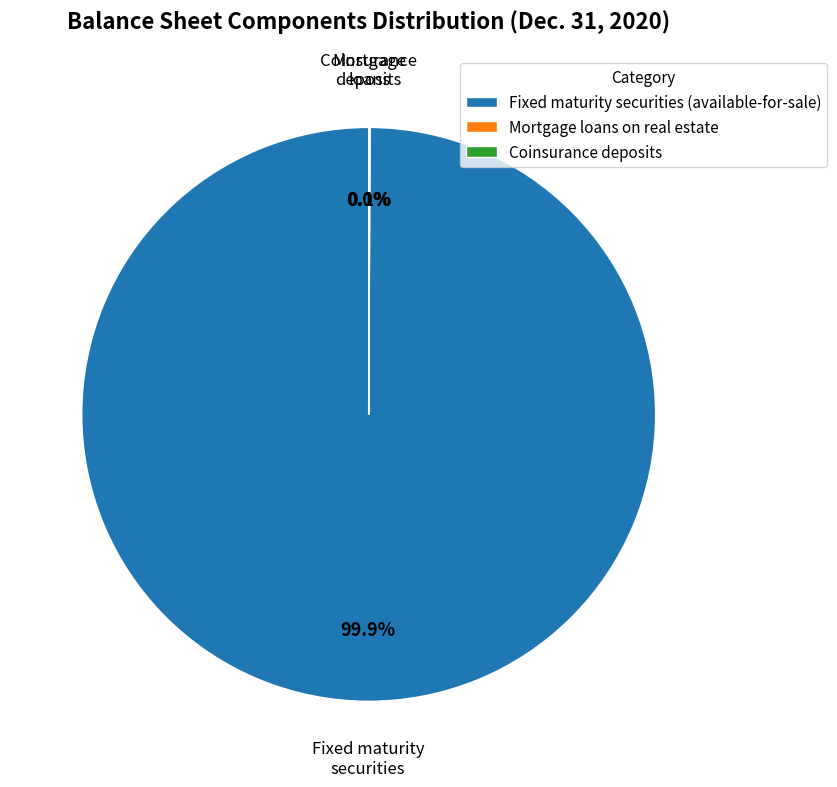

Does any single category account for the majority?

Yes